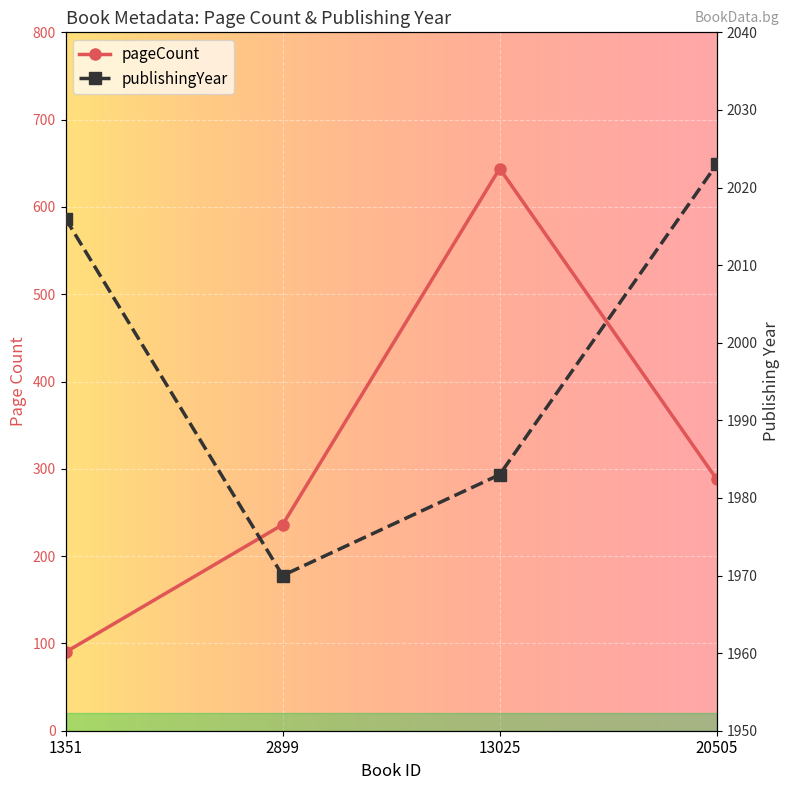

What are all the series names shown in the legend?

pageCount, publishingYear